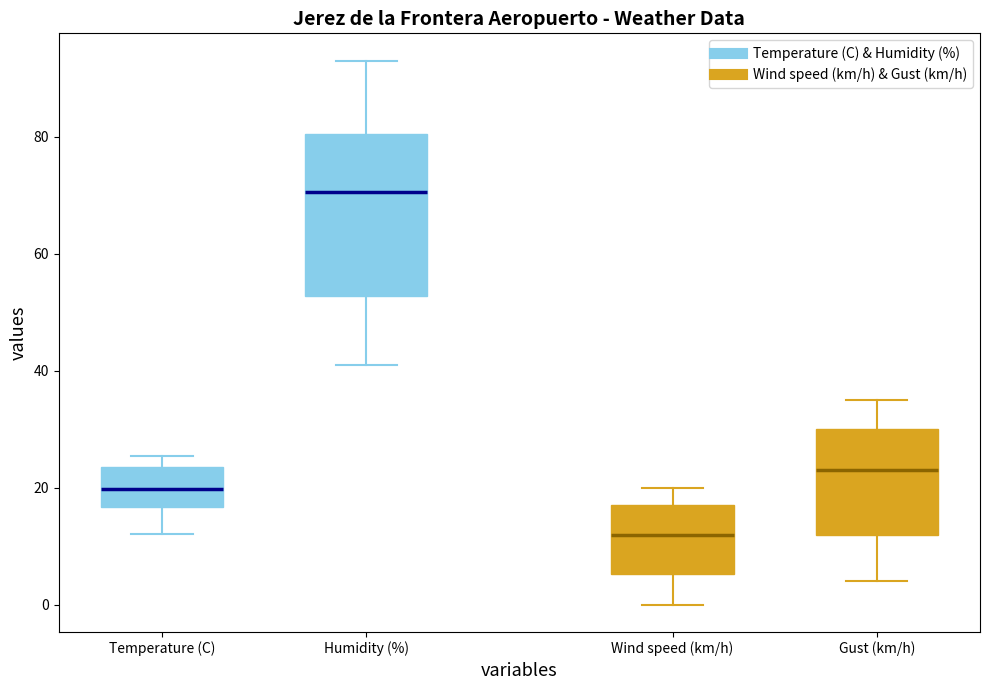

Reading left to right, transcribe this box plot: for each box, give where its median line is, the range the box spans, and where its two whiskers end, as read against the y-axis. The values are not printed on the chart, so give them approximately, as read against the axis.

Temperature (C): median 20, box 16 to 24, whiskers 12 to 26
Humidity (%): median 70, box 52 to 80, whiskers 42 to 94
Wind speed (km/h): median 12, box 6 to 18, whiskers 0 to 20
Gust (km/h): median 24, box 12 to 30, whiskers 4 to 36